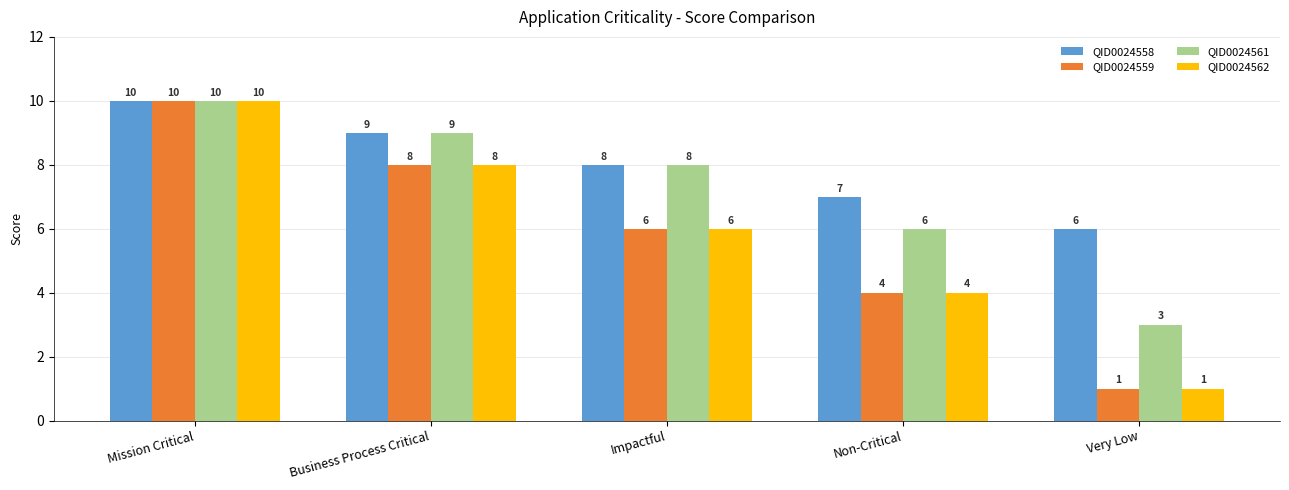

What are all the series names shown in the legend?

QID0024558, QID0024559, QID0024561, QID0024562